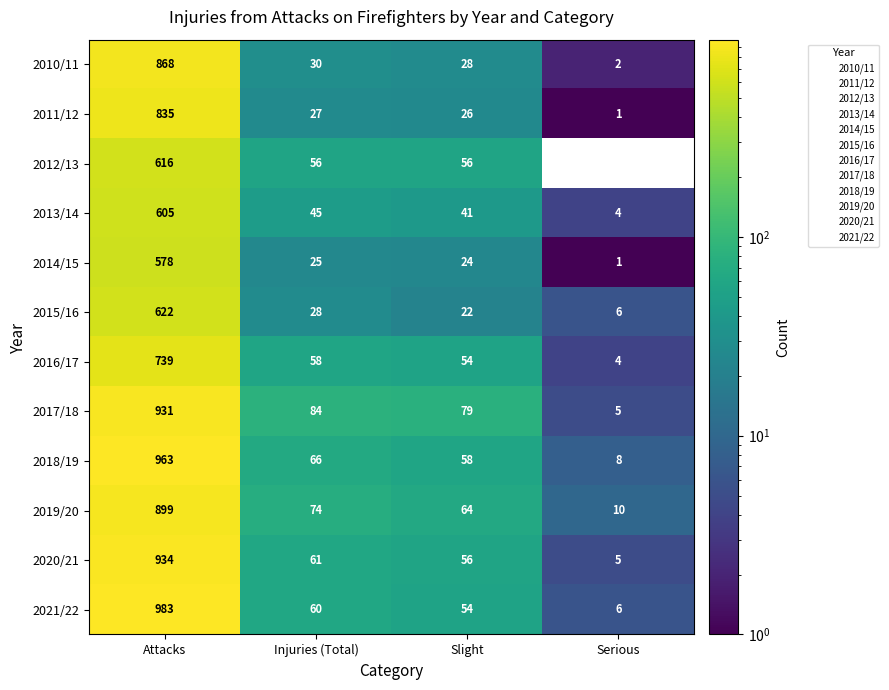

What is the sum of the 2019/20 values at Injuries (Total) and Slight?

138